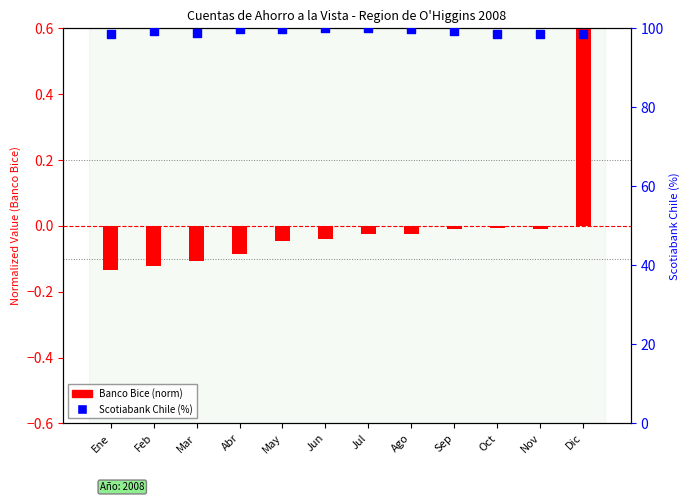

What is the total value across all series at Dic?

99.2